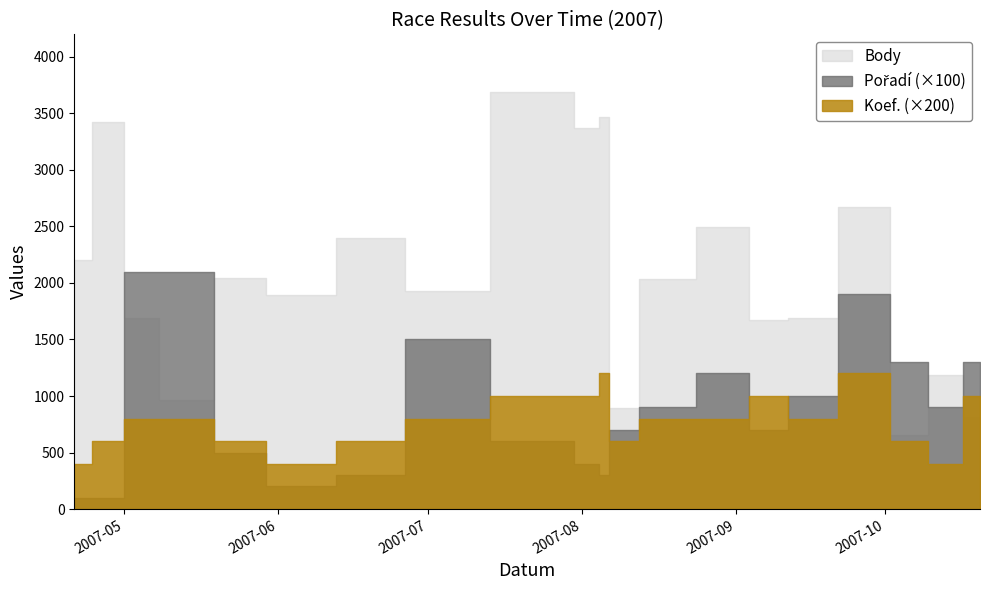

Between 2007-04-28 and 2007-09-28, which series saw the biggest shift?

Body